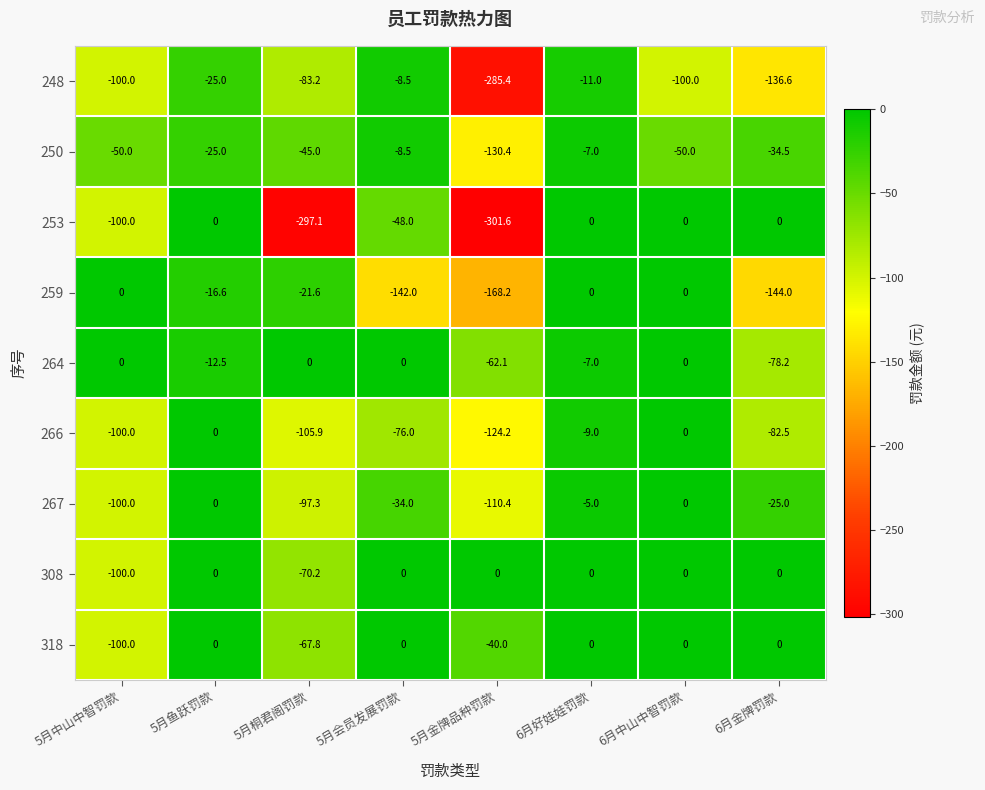

At which label does 248 first exceed -83?

5月鱼跃罚款